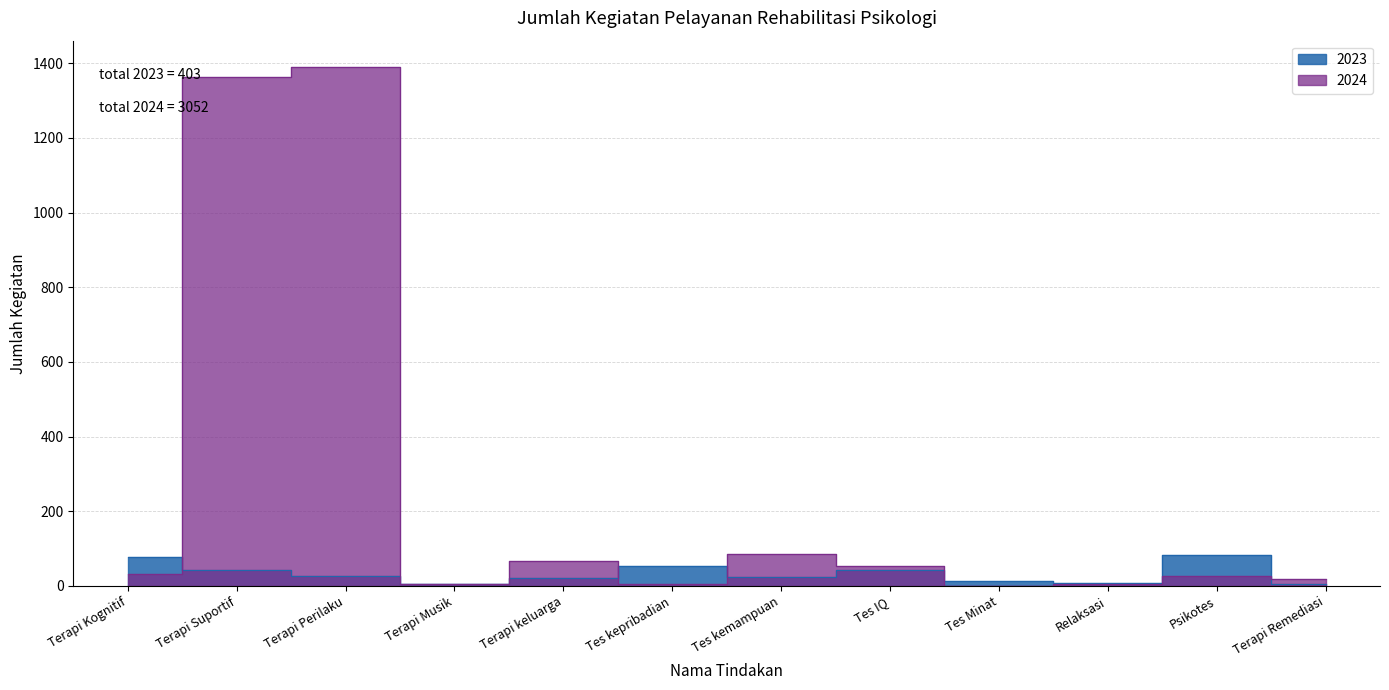

Is the value of 2024 at Terapi Musik greater than the value of 2023 at Terapi Musik?

Yes